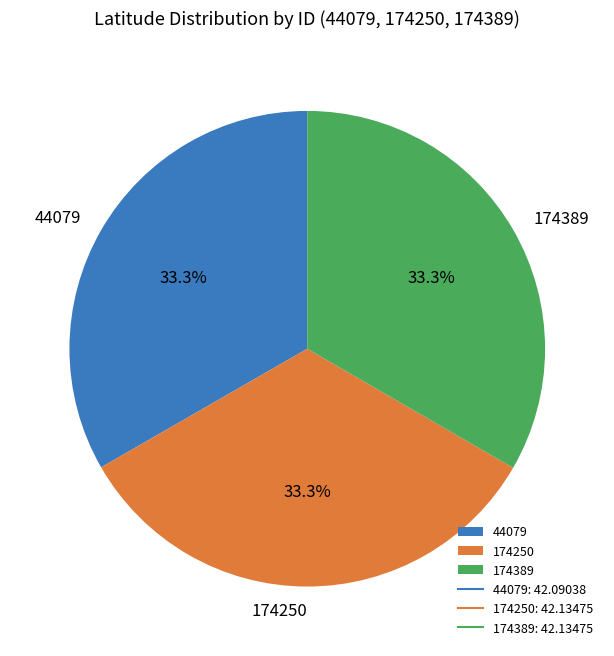

What is the ratio of the value at 174389 to the value at 174250?

1.0